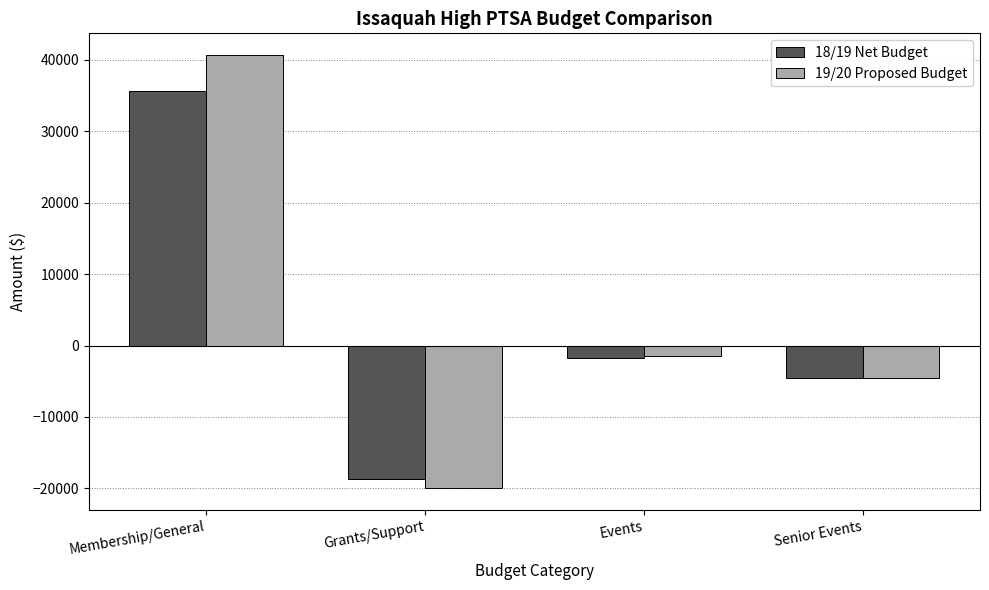

What is the average value of the 19/20 Proposed Budget series?

3674